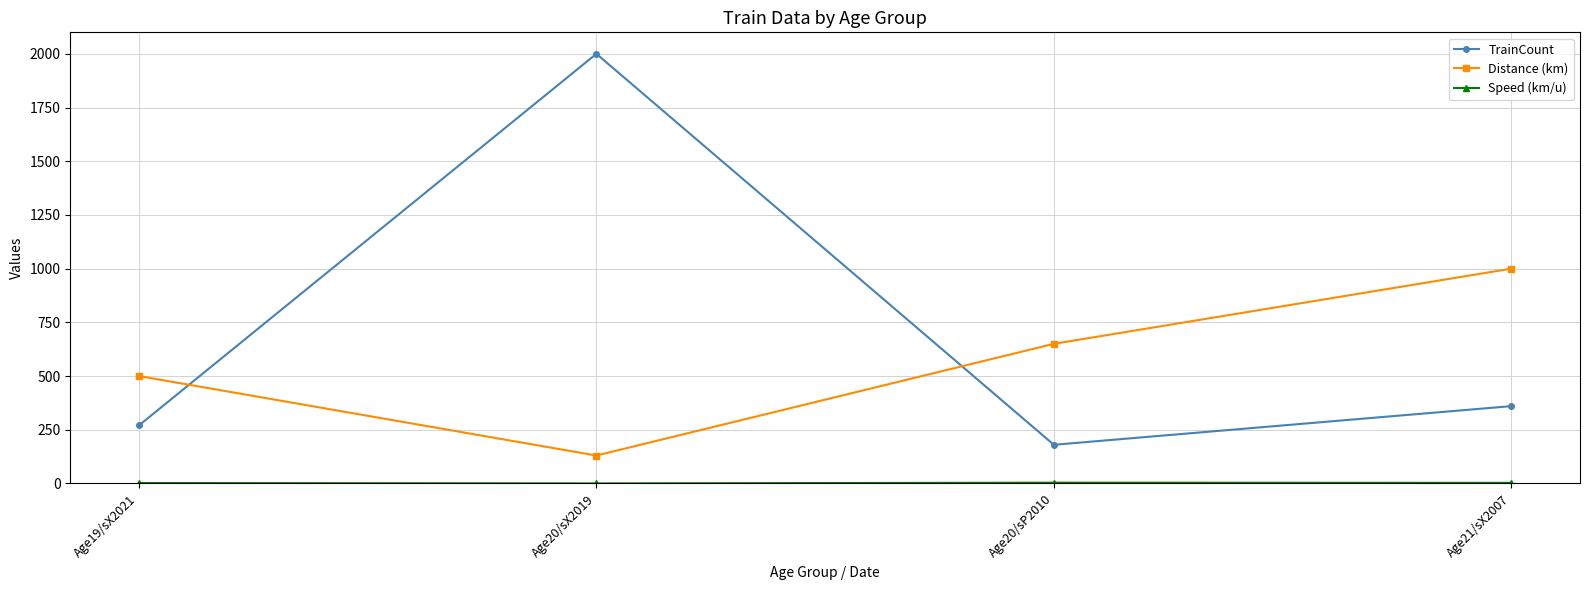

Count the number of categories in the chart.

4